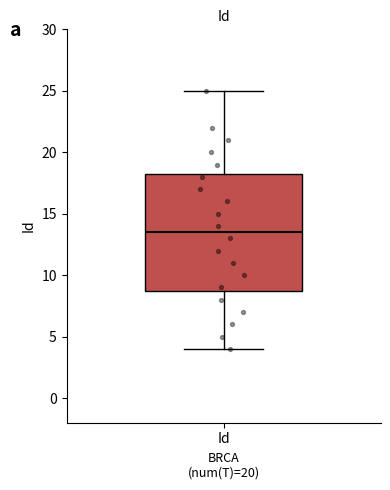

Where does the upper whisker of the box for Id end on the y-axis? The values are not printed on the chart, so give them approximately, as read against the axis.

25.0